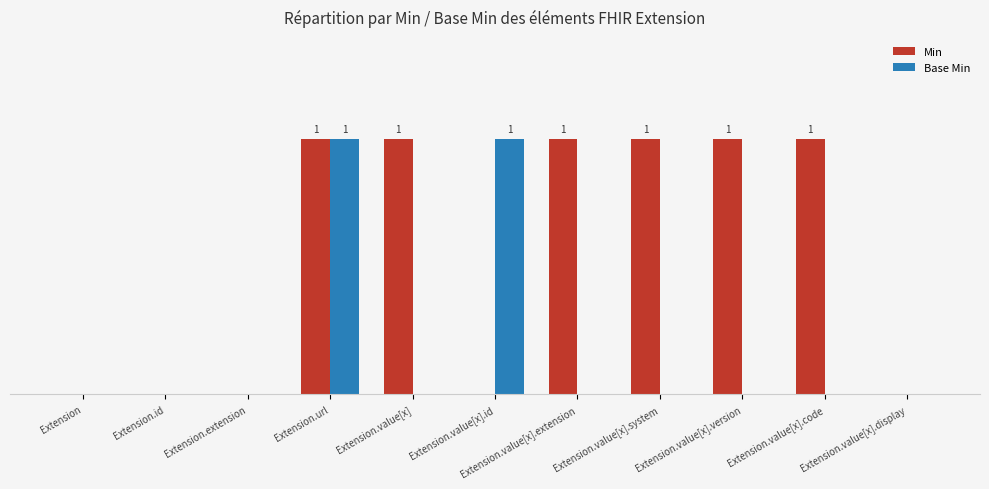

Are the bars horizontal?

No